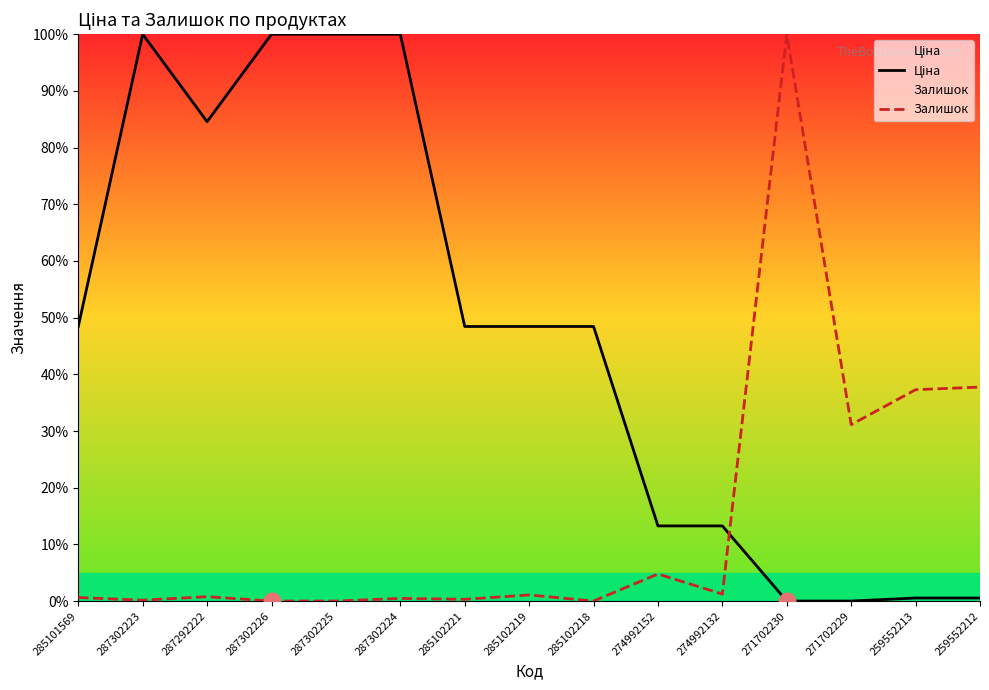

Reading left to right, what are all the values shown in this chart?

Ціна: 48.4	100.0	84.6	100.0	100.0	100.0	48.4	48.4	48.4	13.3	13.3	0.0	0.0	0.5	0.5
Залишок: 0.6	0.2	0.8	0.0	0.0	0.5	0.3	1.1	0.0	4.8	1.2	100.0	31.1	37.3	37.8